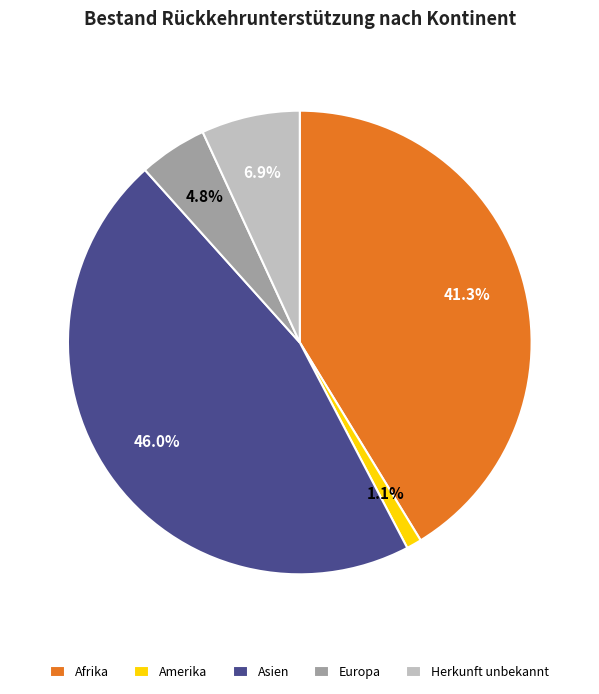

Is it true that Amerika is 6% of the pie?

False